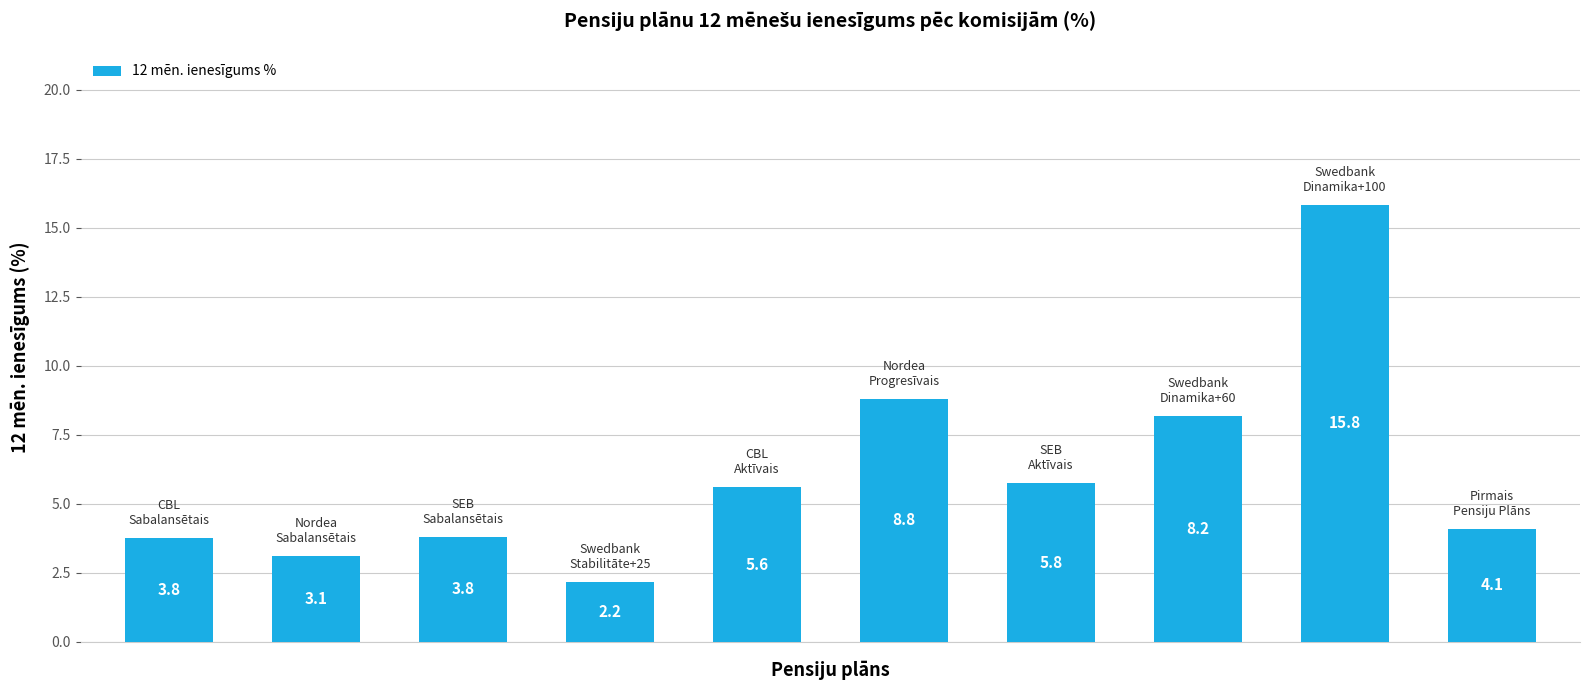

Reading left to right, extract all data points from this chart.

3.8	3.1	3.8	2.2	5.6	8.8	5.8	8.2	15.8	4.1